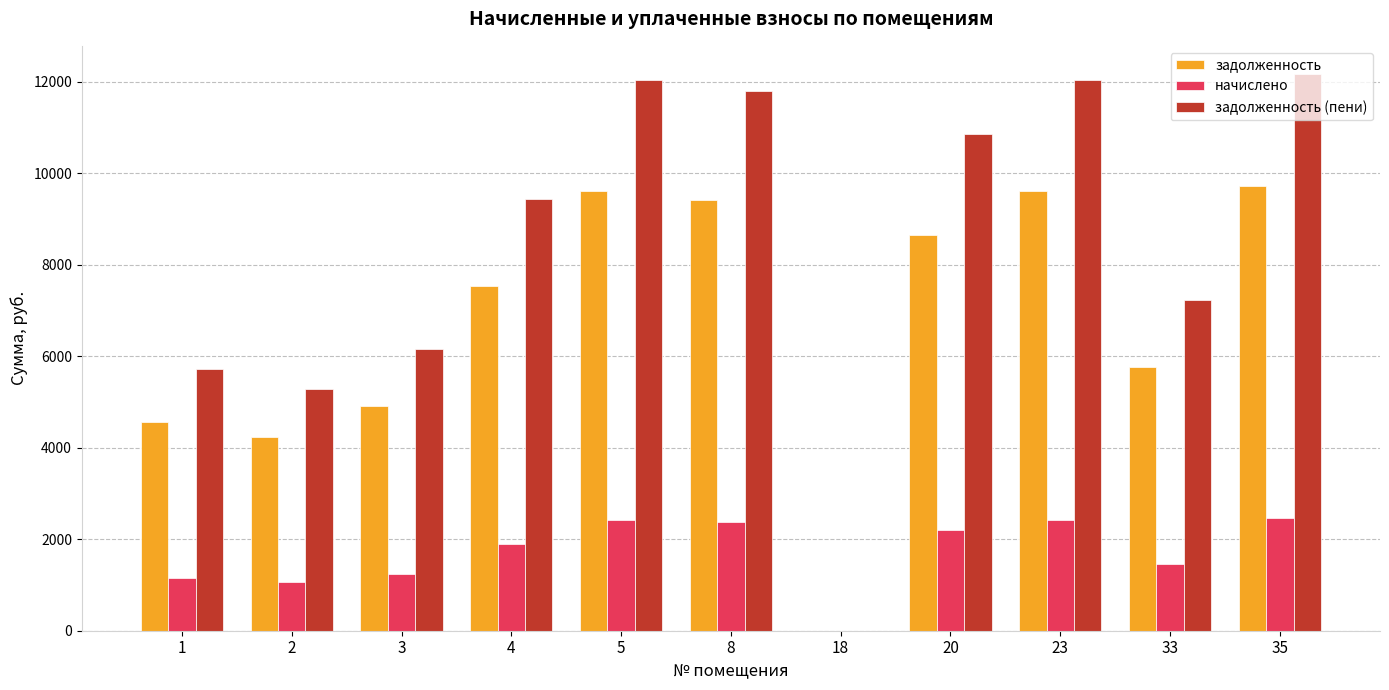

What is the maximum value for задолженность (пени)?

12174.4